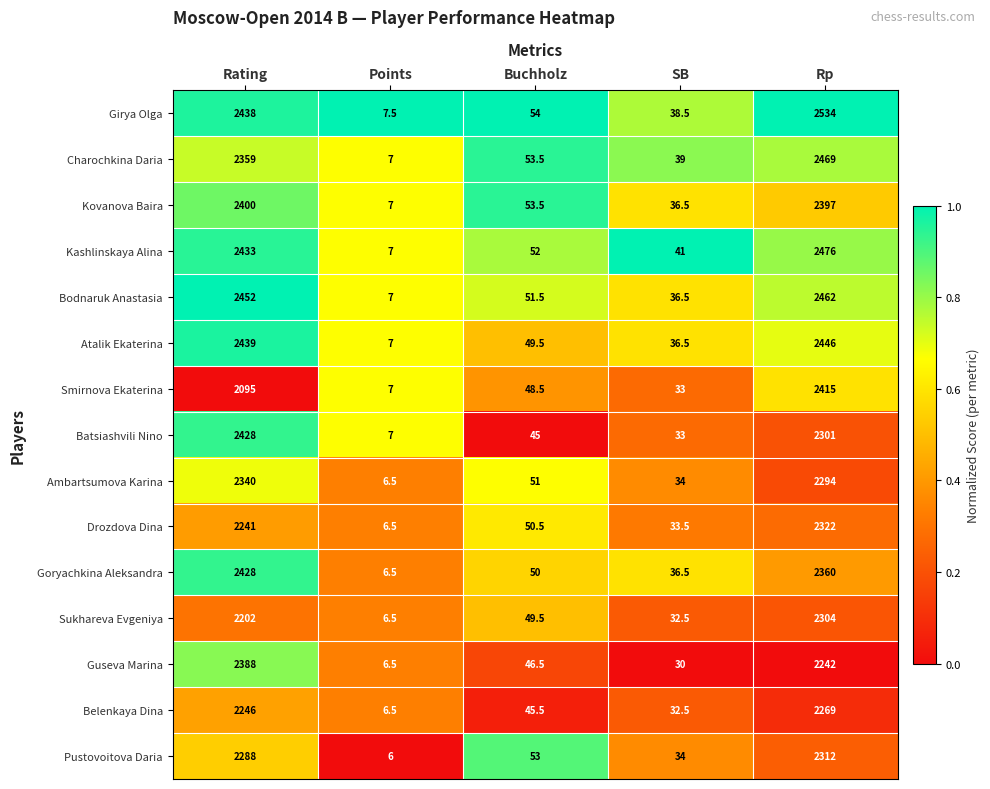

At which label is Girya Olga closest to 1270?

Rating